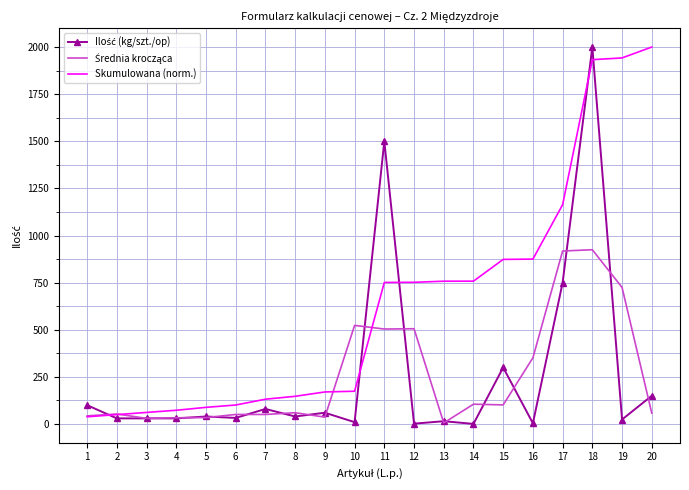

Which series has the largest total across all categories?

Skumulowana (norm.)